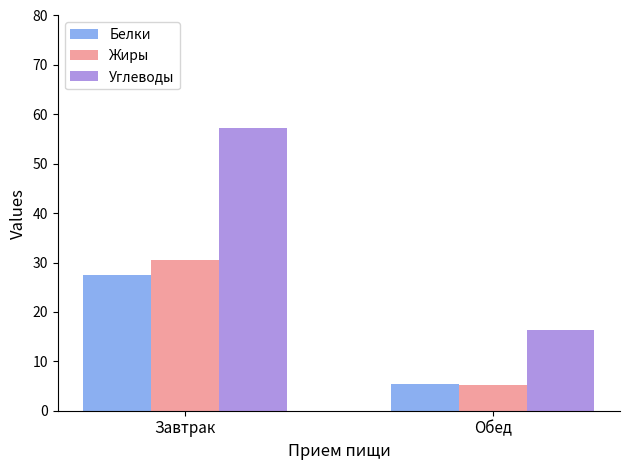

What is the minimum value shown in the chart?

5.3